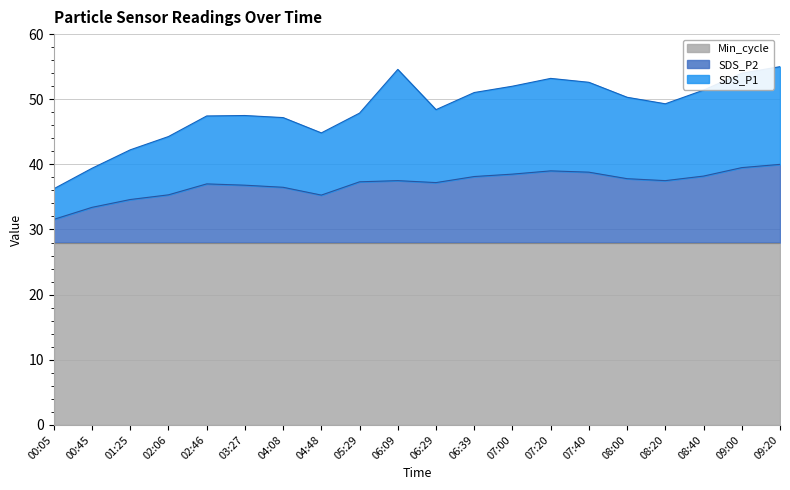

At which category does SDS_P2 reach its first local peak?

02:46